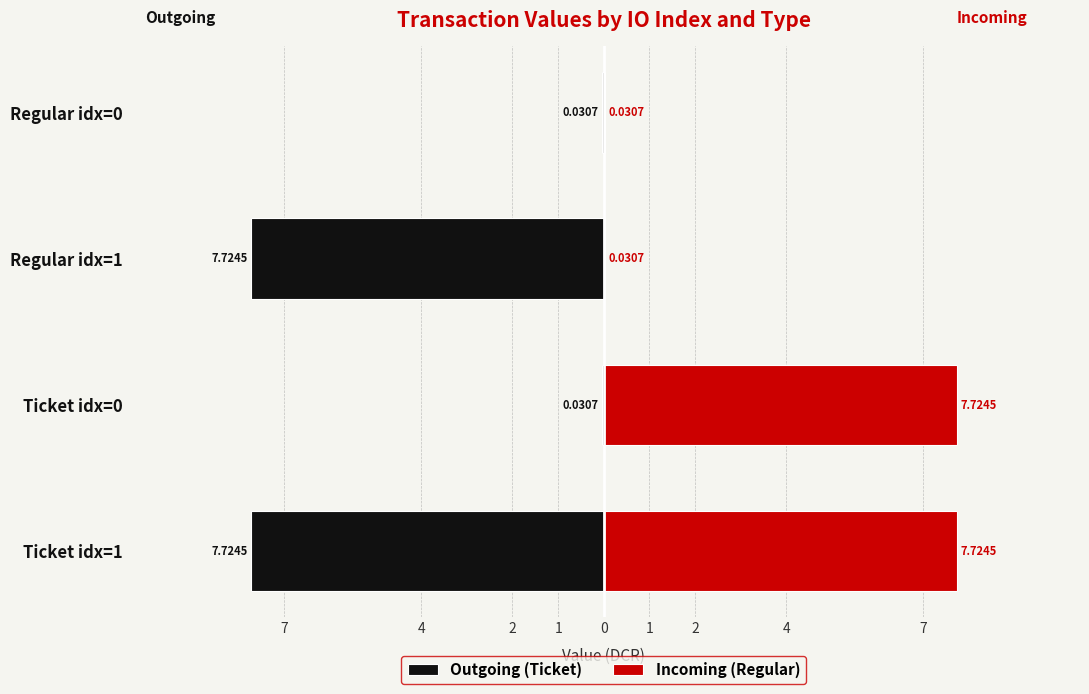

Reading right to left, what are all the values shown in this chart?

Outgoing (Ticket): -0.0	-7.7	-0.0	-7.7
Incoming (Regular): 0.0	0.0	7.7	7.7